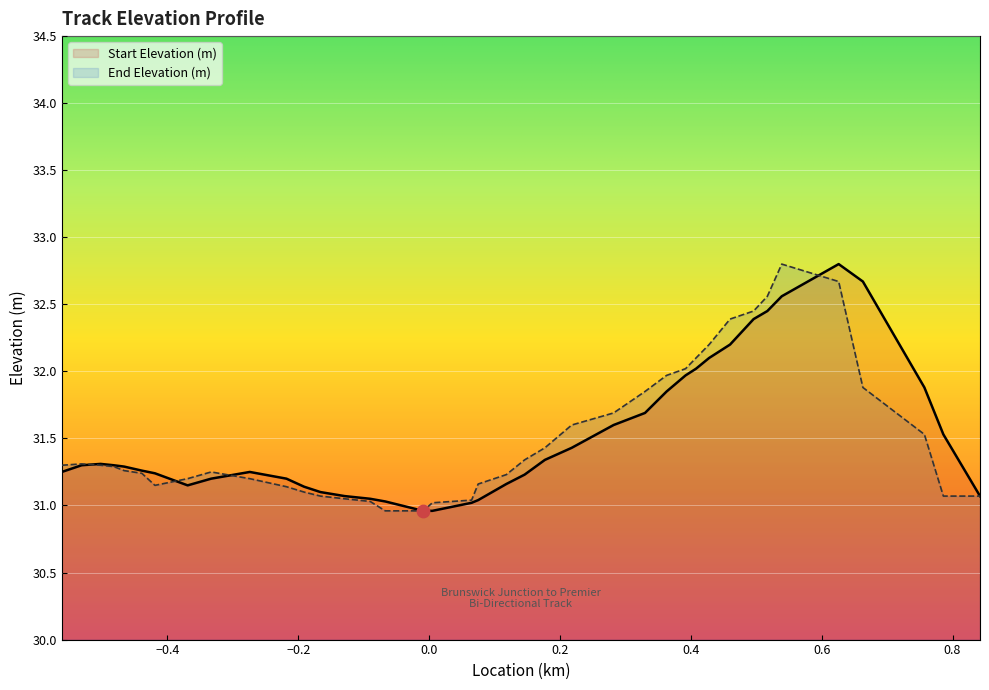

What is the maximum value shown in the chart?

32.8